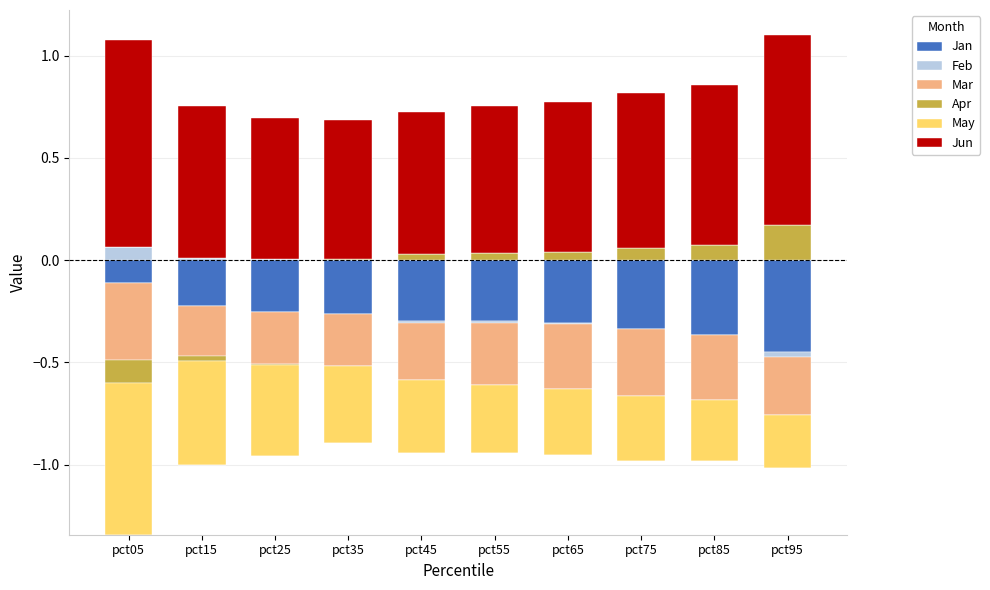

Where is Jun nearest to the value 0?

pct35